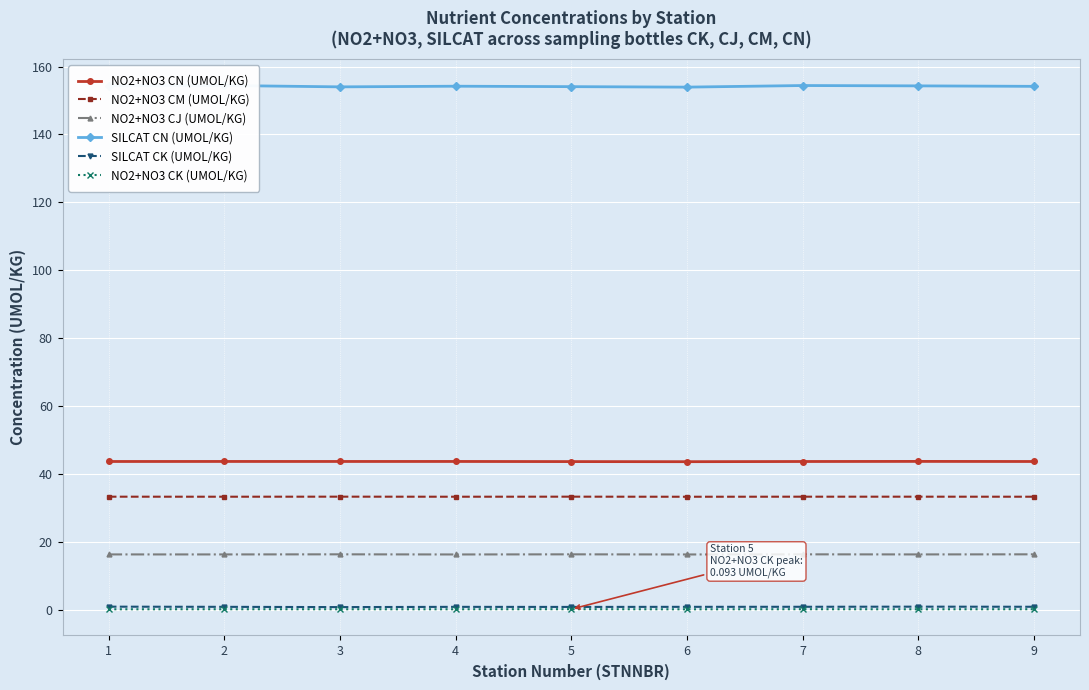

List the series in order of their peak value, highest first.

SILCAT CN (UMOL/KG), NO2+NO3 CN (UMOL/KG), NO2+NO3 CM (UMOL/KG), NO2+NO3 CJ (UMOL/KG), SILCAT CK (UMOL/KG), NO2+NO3 CK (UMOL/KG)